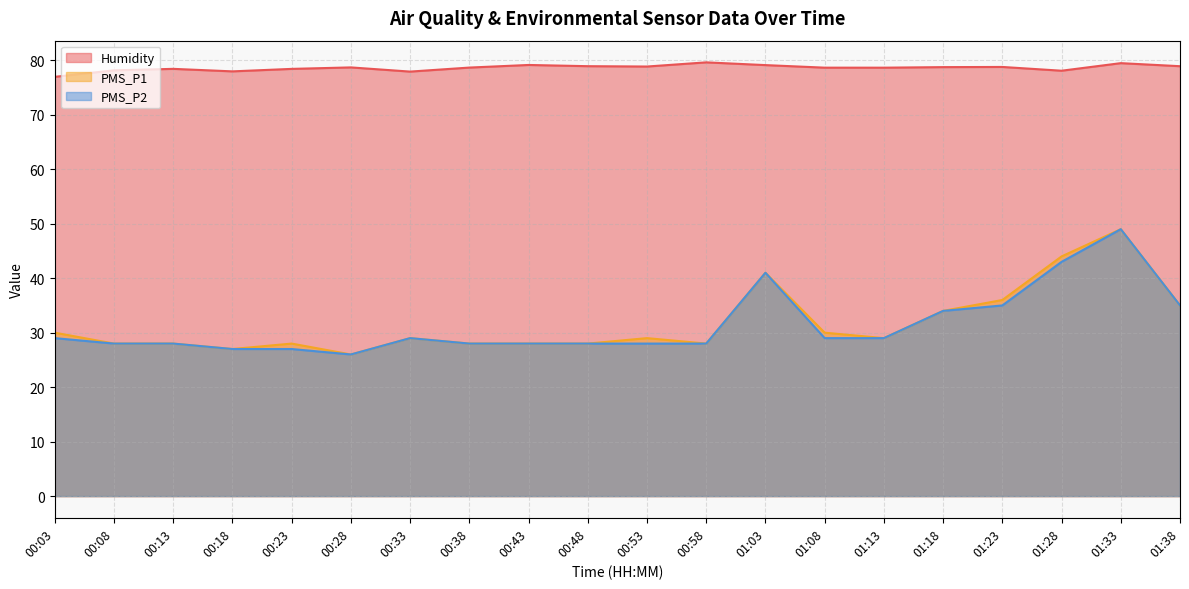

True or false: Humidity has a value of 78.7 at 01:08.

True